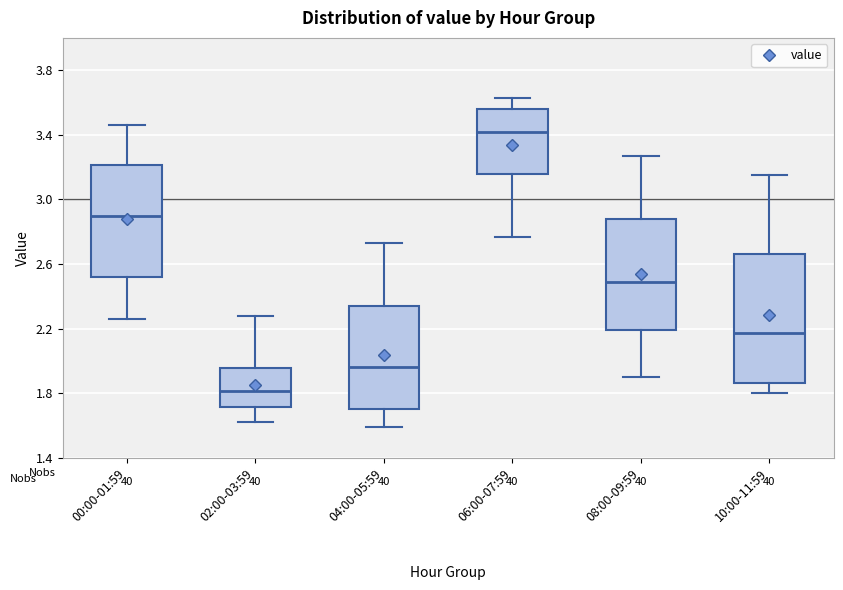

Comparing the boxes themselves (not the whiskers), which one is the tallest?

10:00-11:59